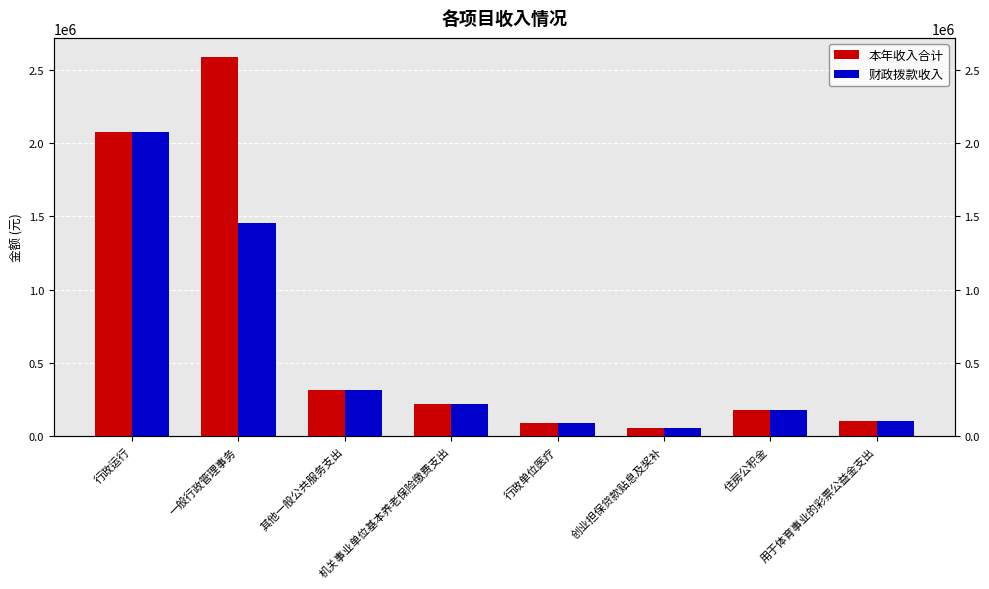

Rank the series by their average value, from lowest to highest.

财政拨款收入, 本年收入合计